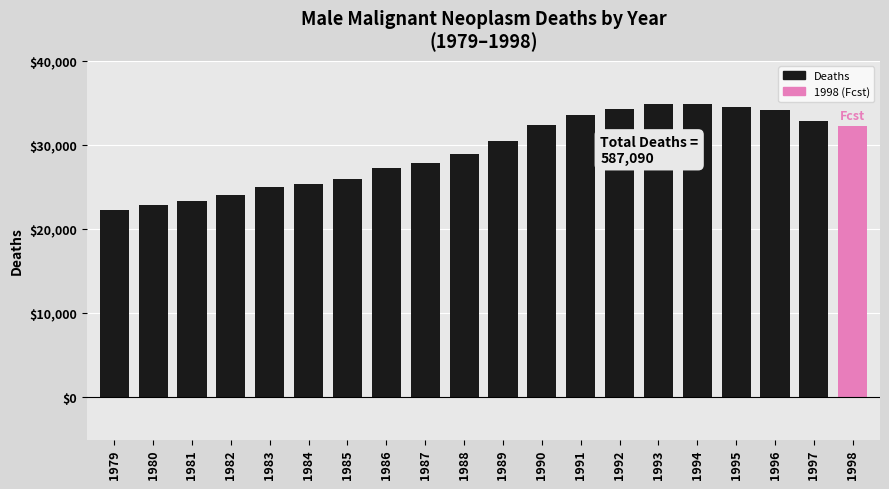

Does the chart contain any negative values?

No